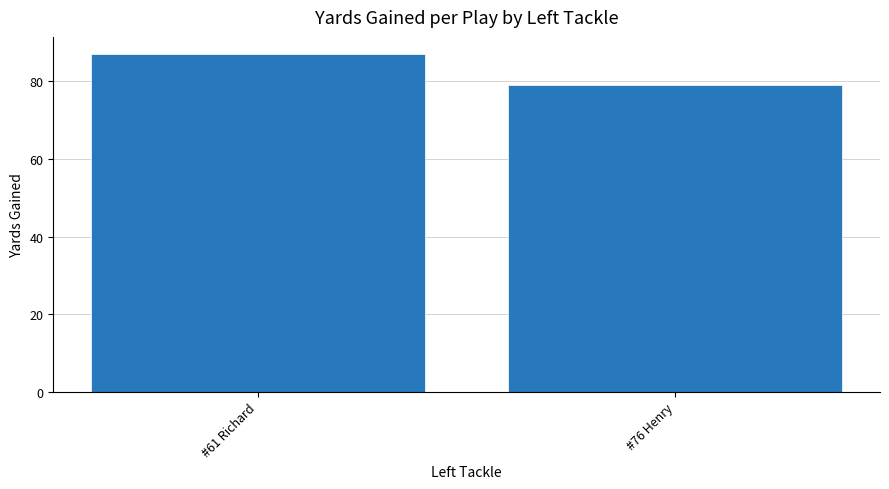

What is the smallest value displayed?

79